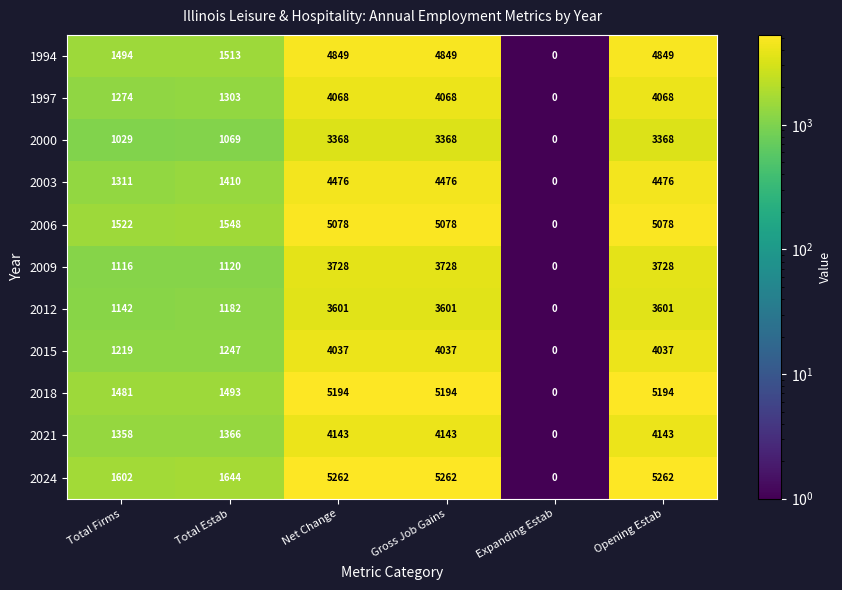

How many data points does each series have?

6